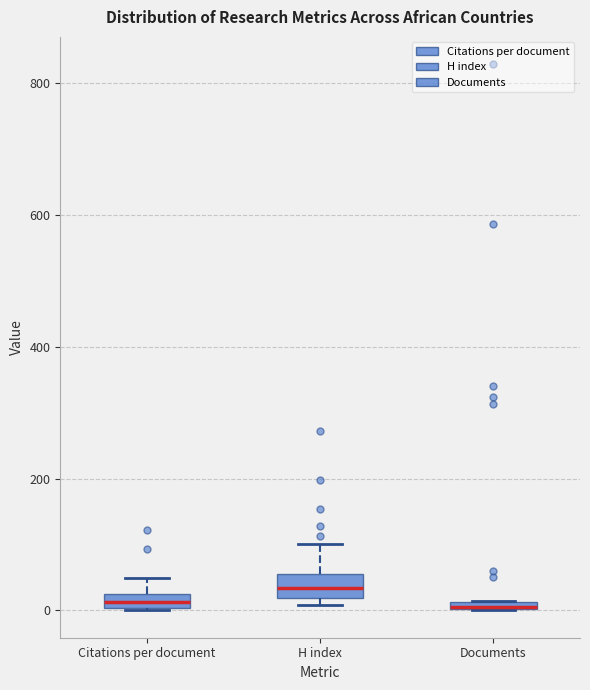

Where is the lower edge of the box for Citations per document on the y-axis? The values are not printed on the chart, so give them approximately, as read against the axis.

0